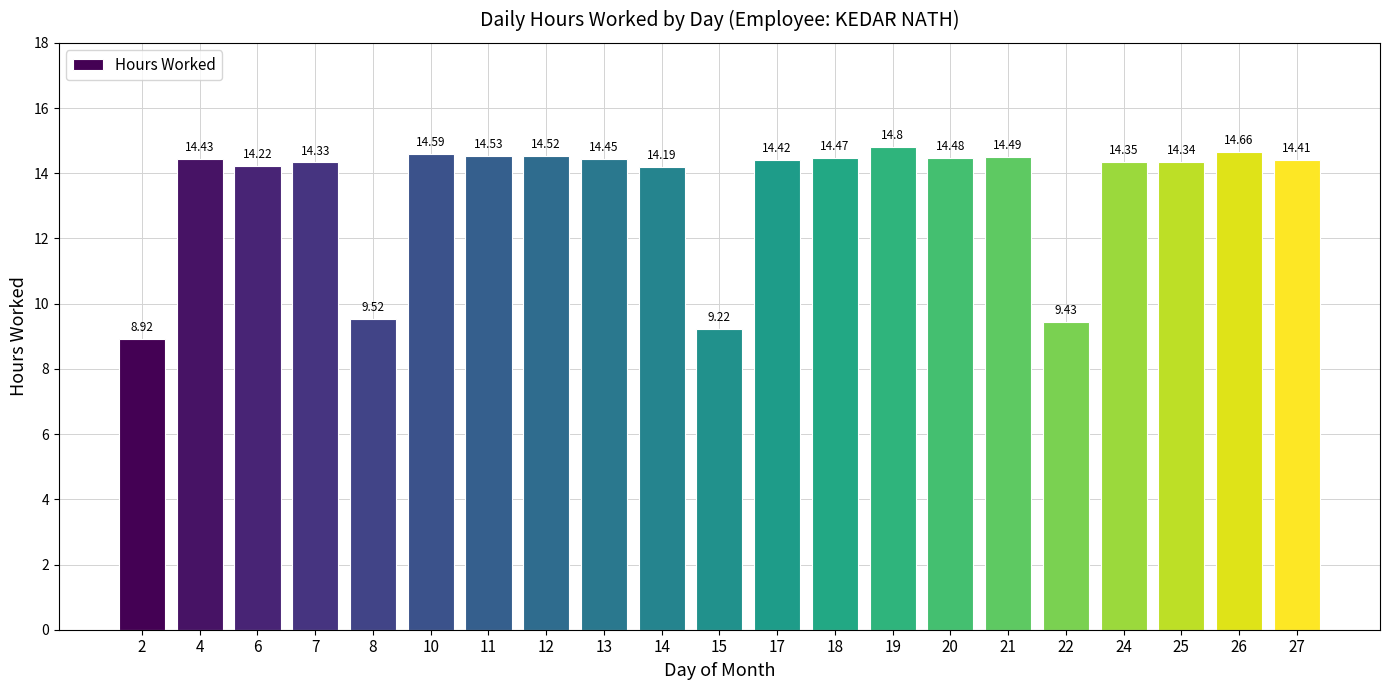

What is the average value?

13.5